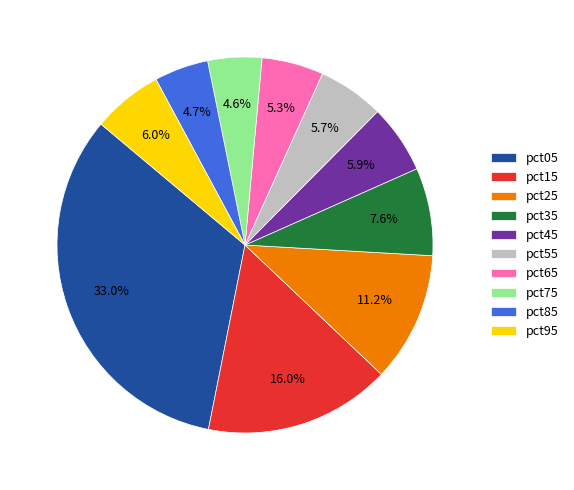

What percentage is NOT represented by pct55?

94.3%